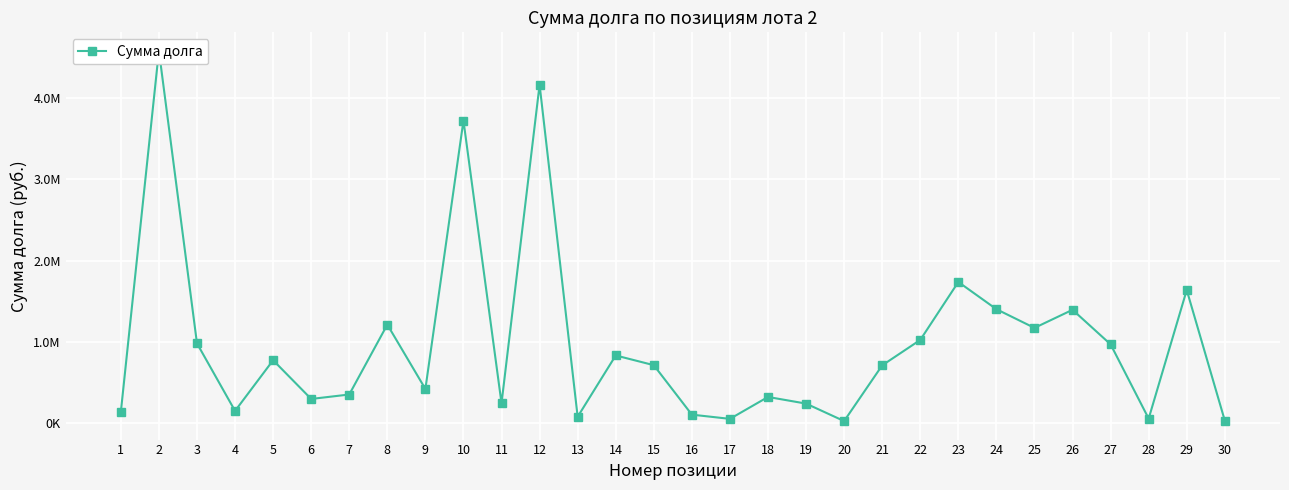

The chart shows a value of 348314.0 at 7. True or false?

True